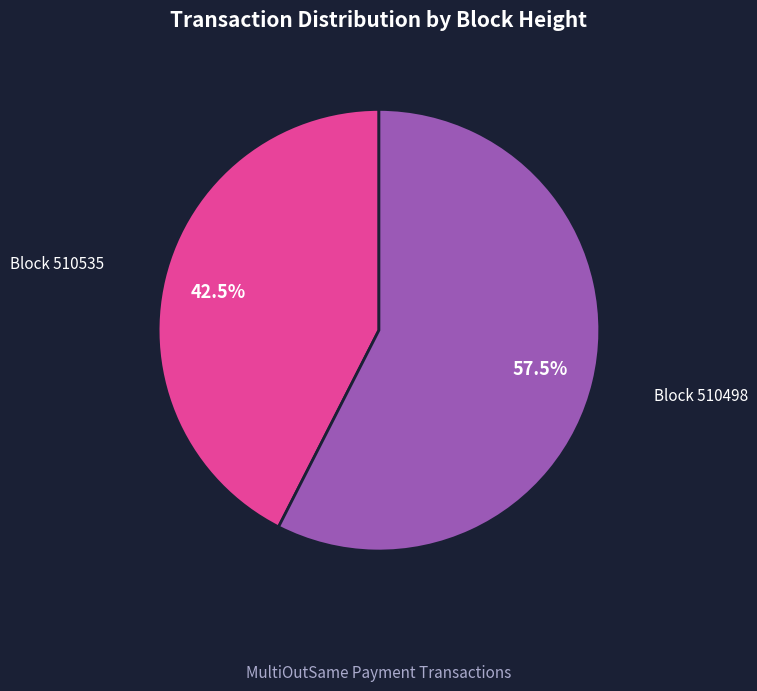

Is there any slice that represents more than half of the pie?

Yes